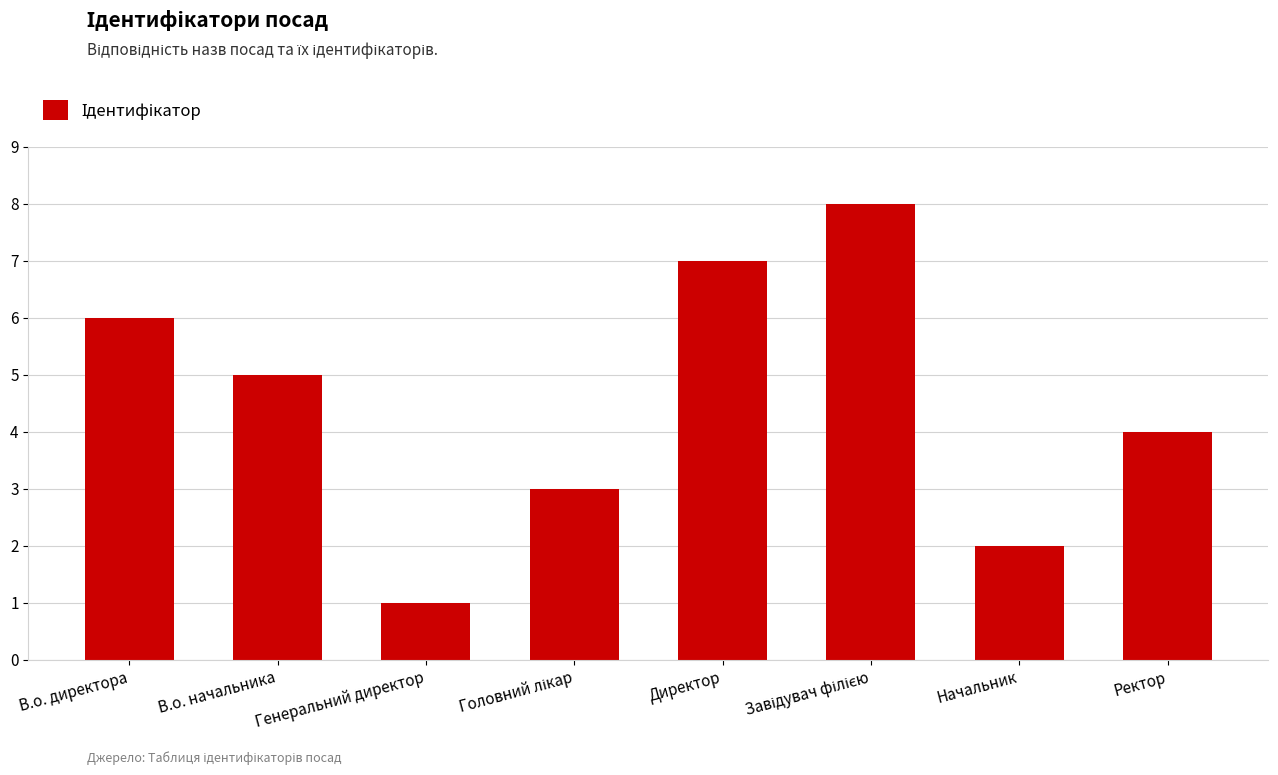

What is the difference between the second highest and second lowest values?

5